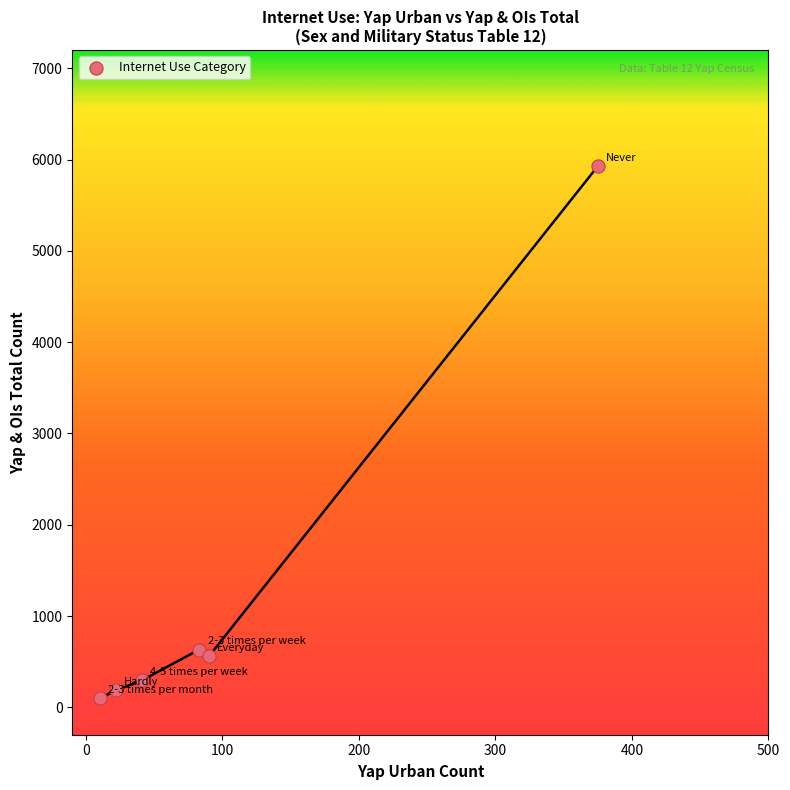

What Y value in the scatter plot is closest to 3012?

633